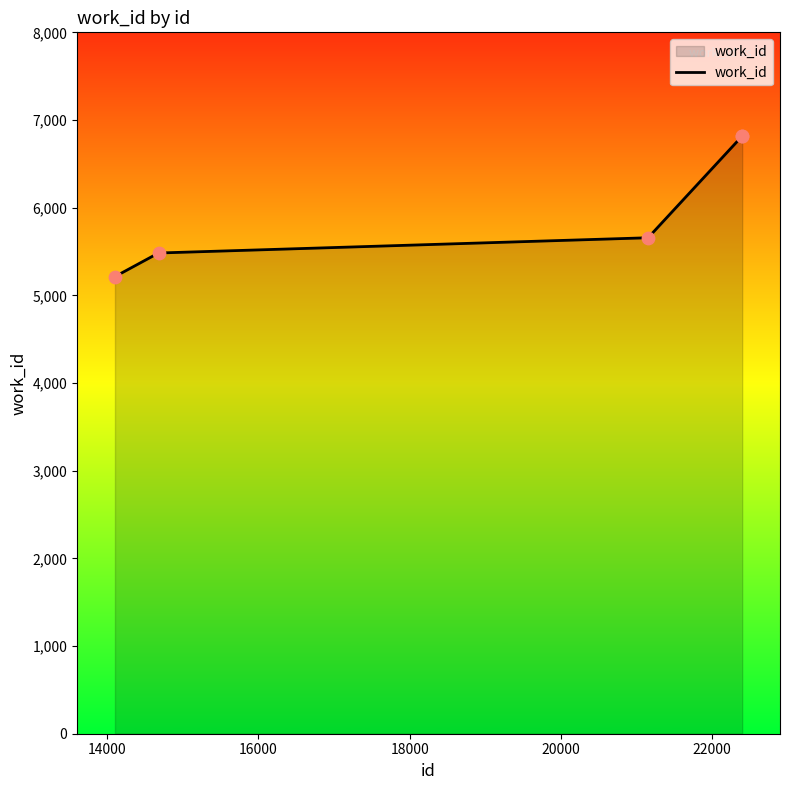

What is the average value?

5997